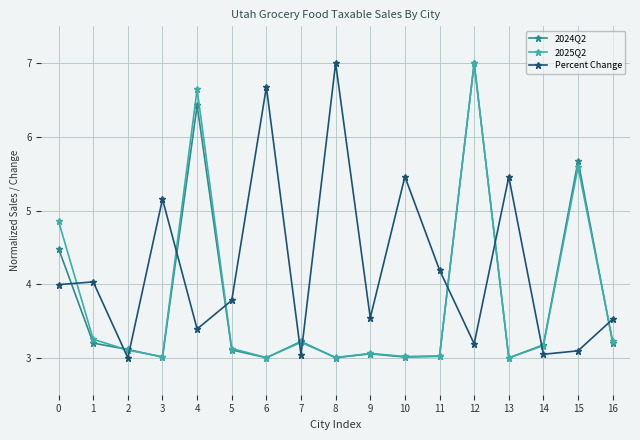

In 2025Q2, how many points are higher than both neighbors (excluding endpoints)?

5